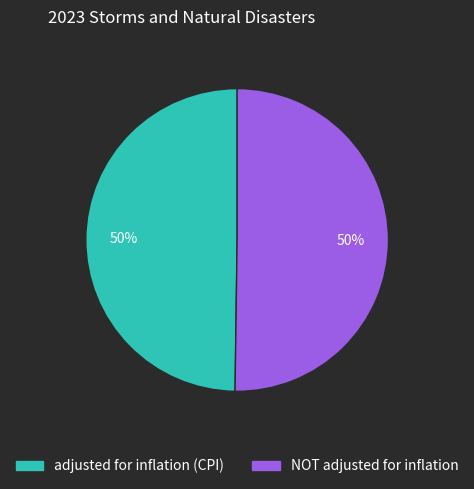

True or false: NOT adjusted for inflation accounts for 50% of the total.

True